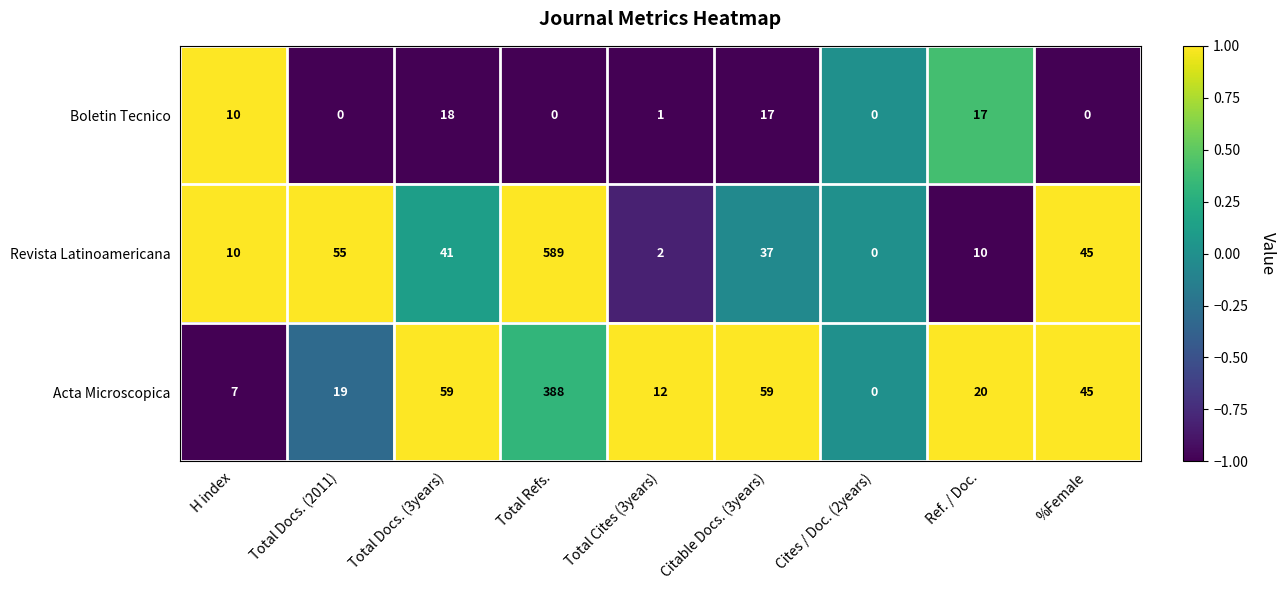

True or false: Acta Microscopica has a value of 25 at %Female.

False